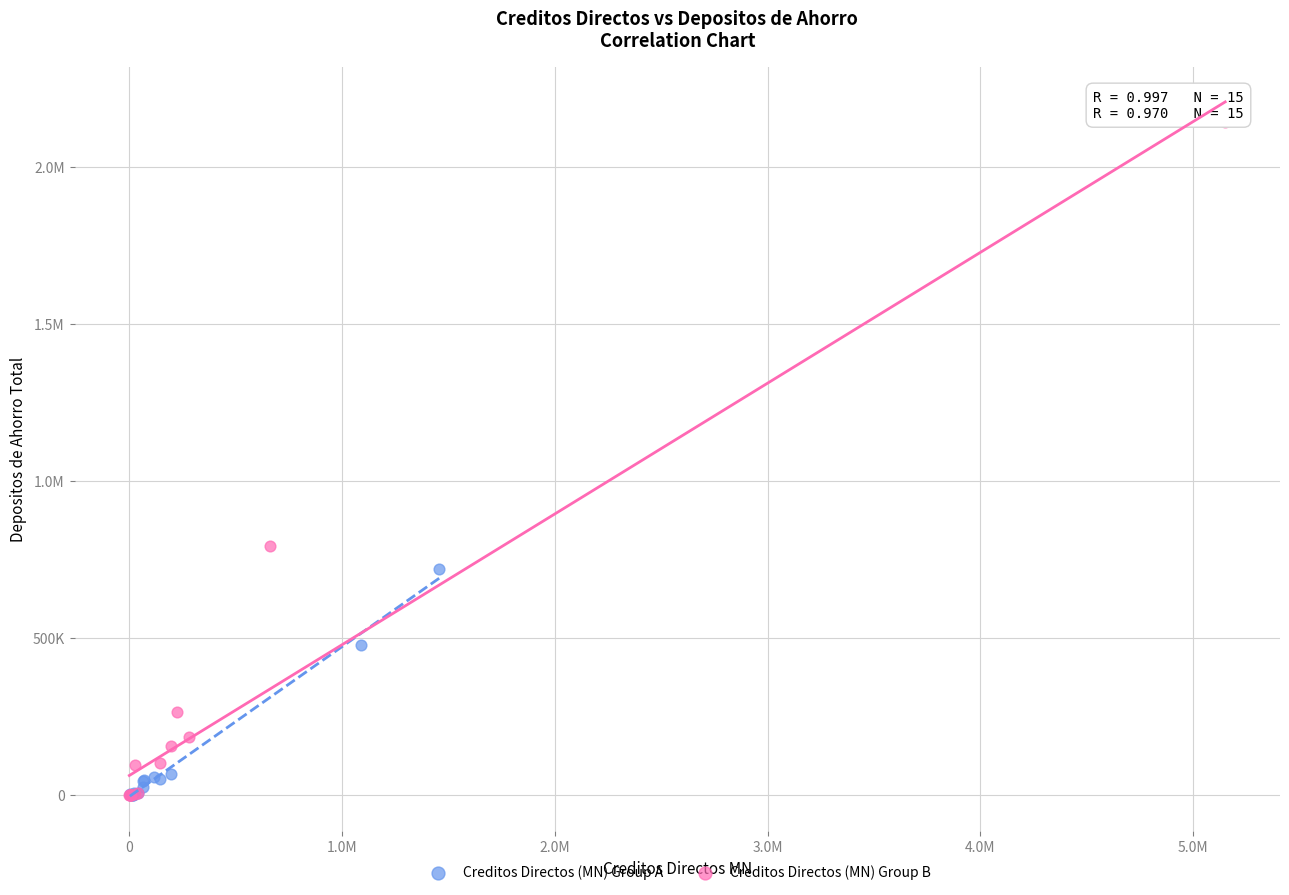

What are all the series names shown in the legend?

Creditos Directos (MN) Group A, Creditos Directos (MN) Group B